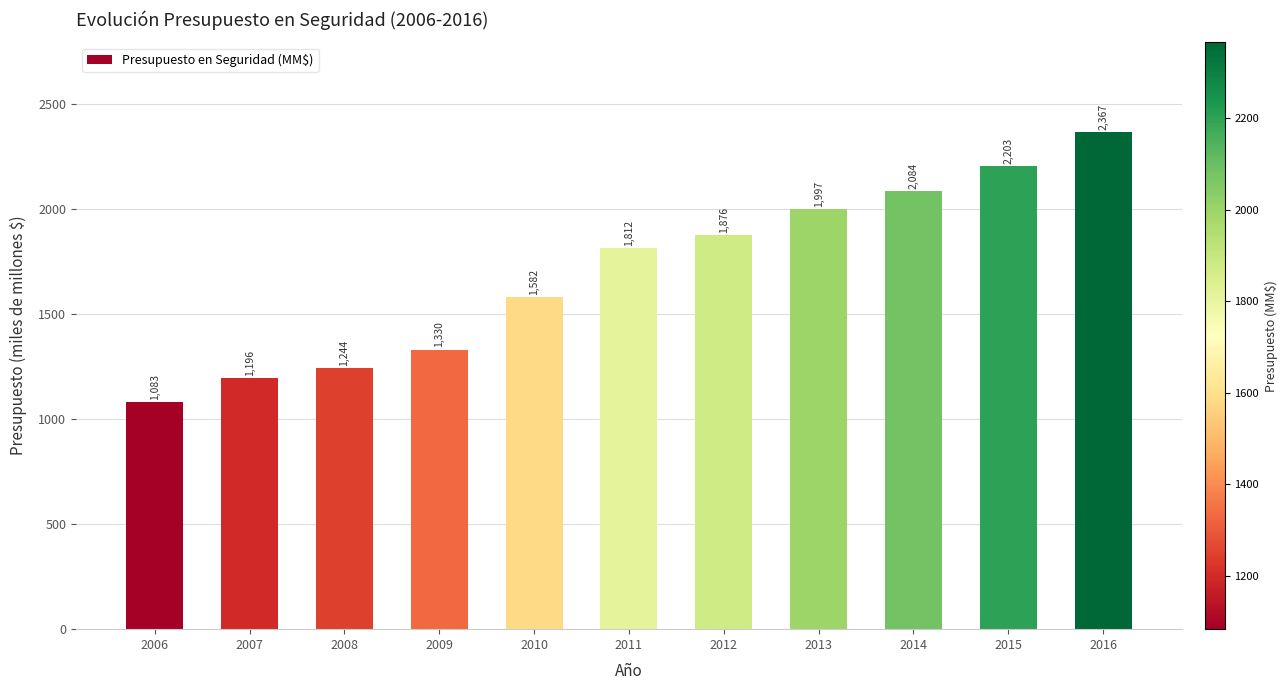

Rank the categories by value from lowest to highest.

2006, 2007, 2008, 2009, 2010, 2011, 2012, 2013, 2014, 2015, 2016